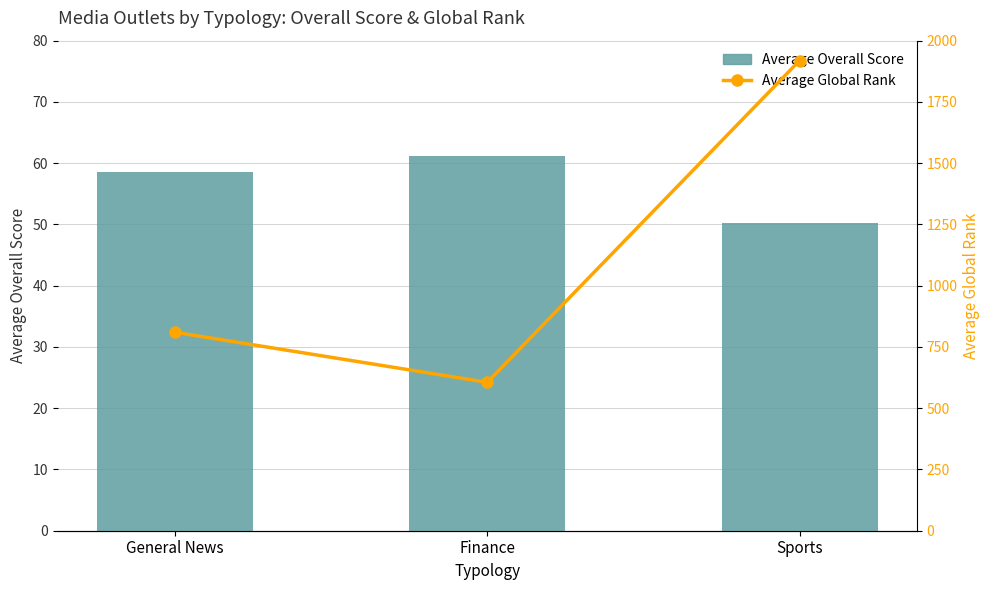

What is the lowest value of the Average Global Rank series?

605.5